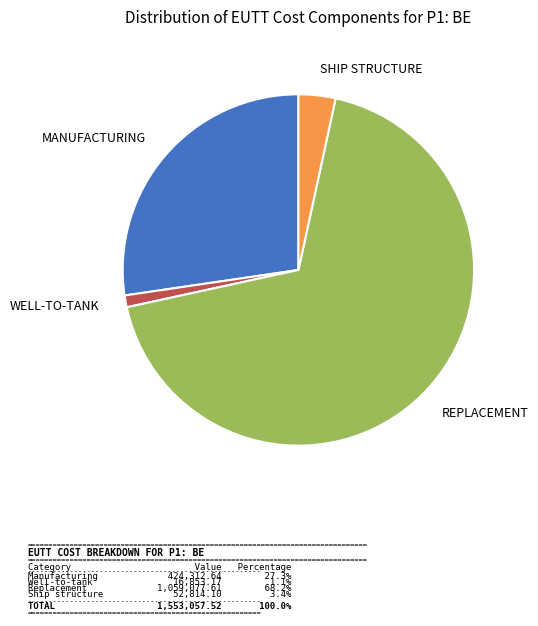

Is there a majority slice in this chart?

Yes